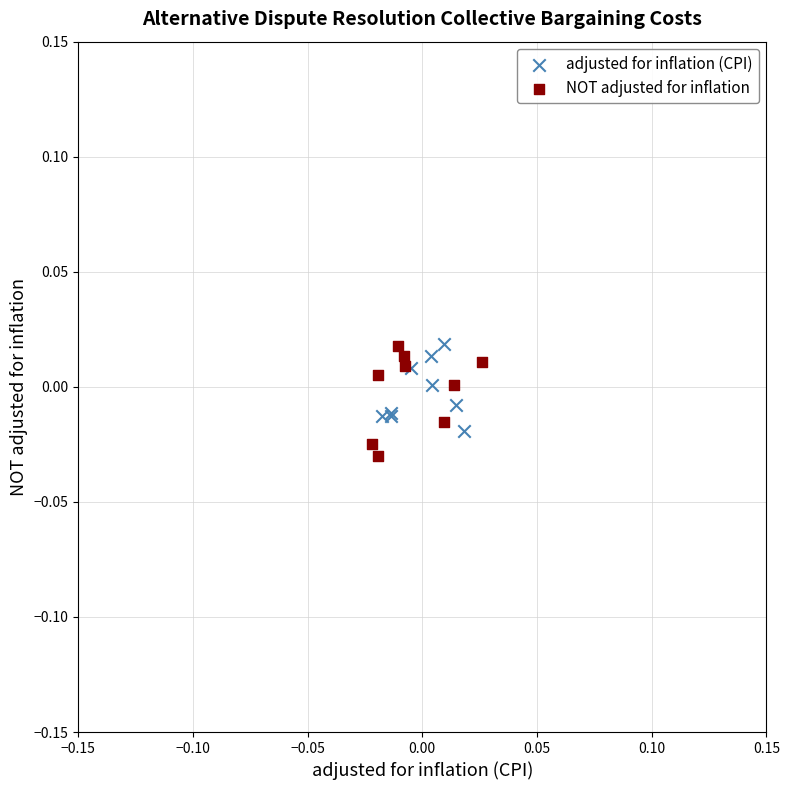

What are all the series names shown in the legend?

adjusted for inflation (CPI), NOT adjusted for inflation